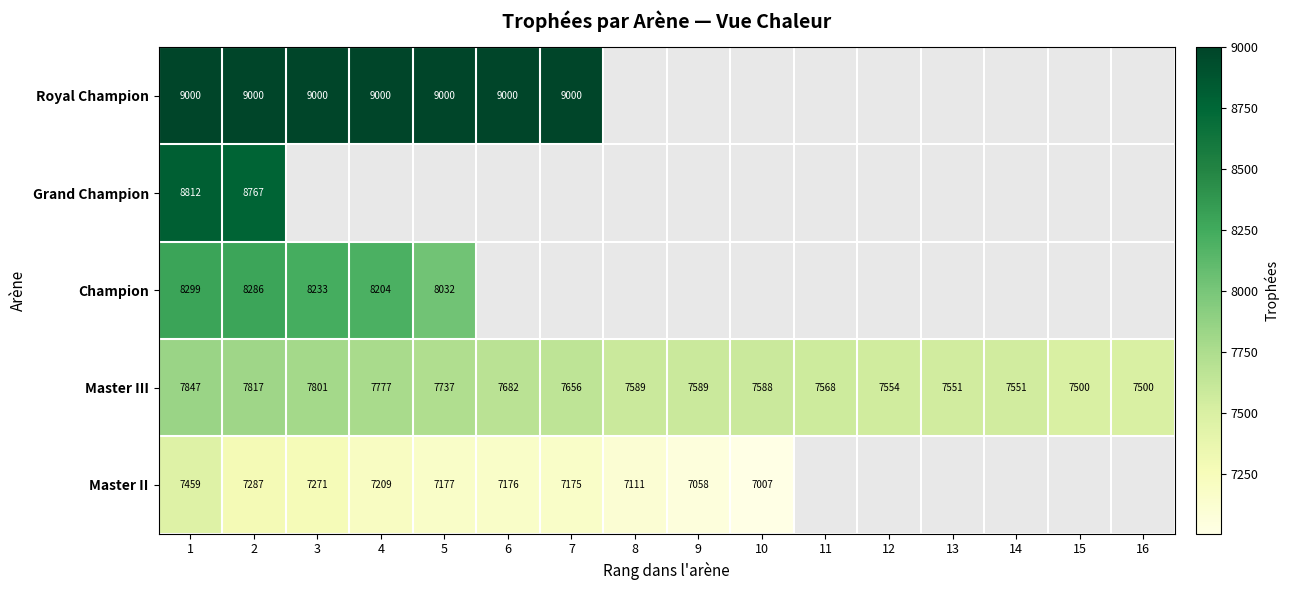

At which label does Master III reach its peak?

1